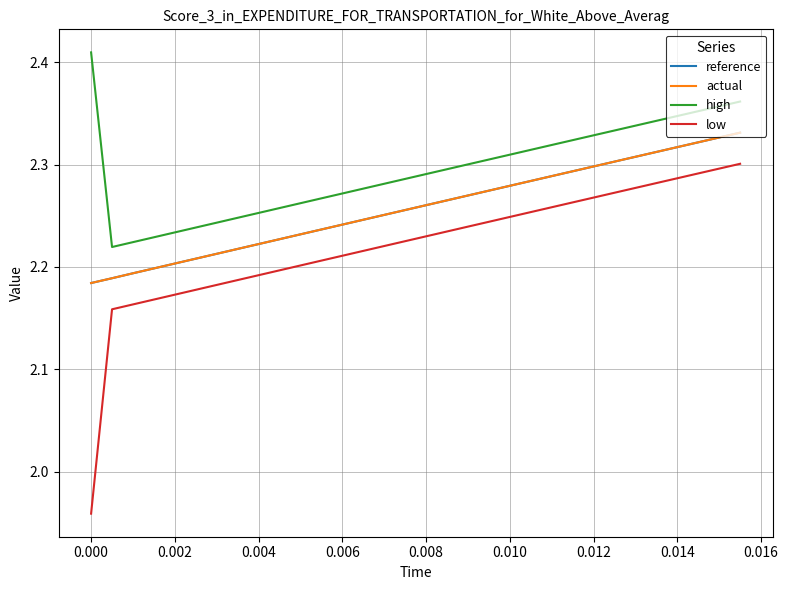

True or false: reference and high cross at least once.

False